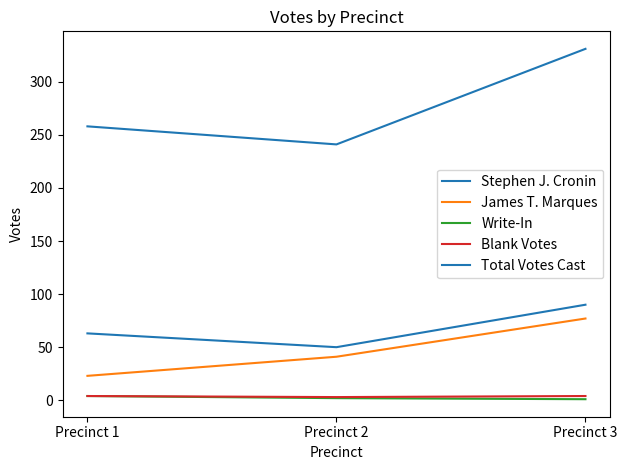

What is the sum of all Total Votes Cast values?

830